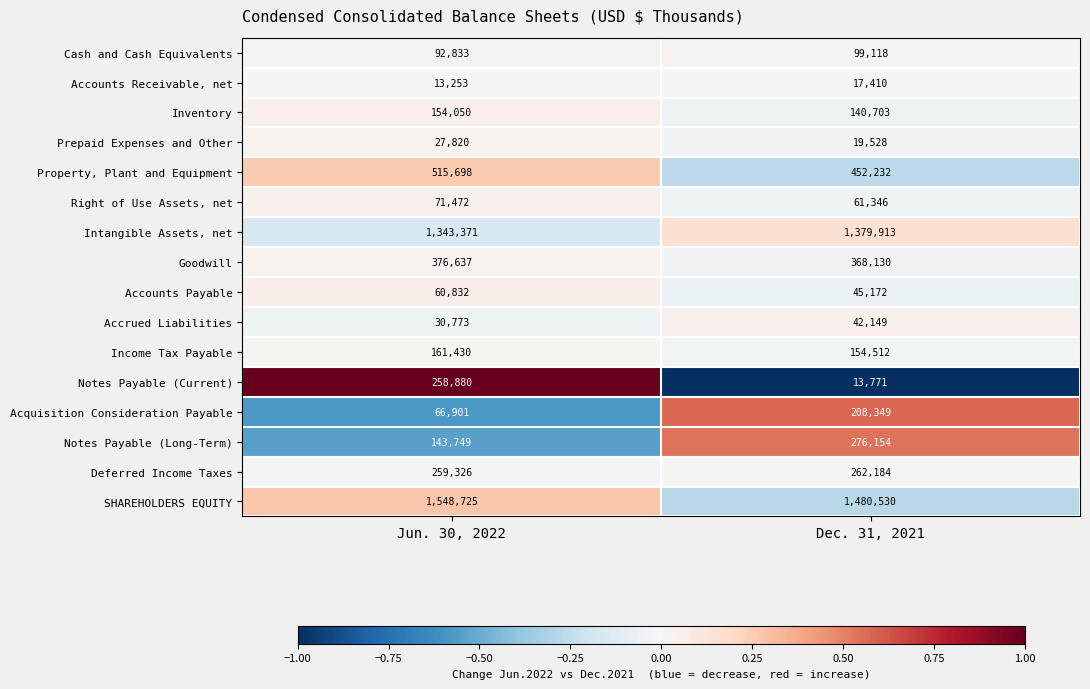

What is the spread (max minus min) of values at Jun. 30, 2022?

1535472